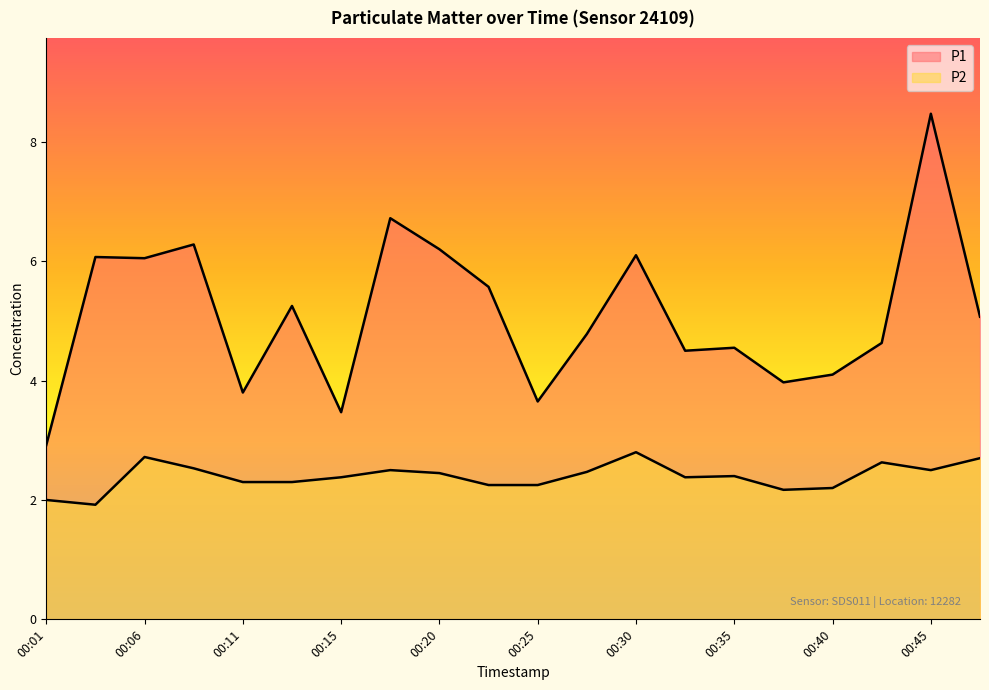

Which label corresponds to the smallest value in the chart?

00:03